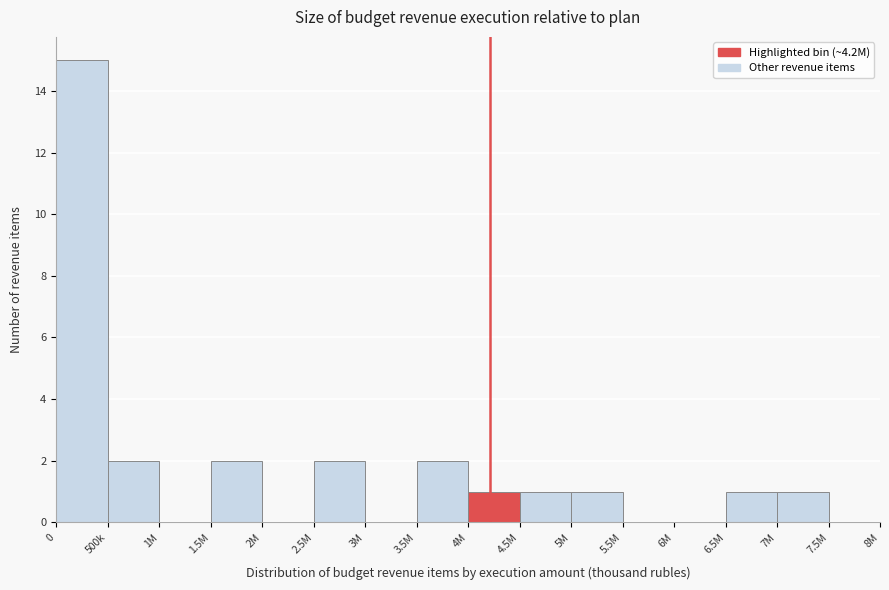

Reading right to left, transcribe all the data shown in this chart.

7.5M=0	7M=1	6.5M=1	6M=0	5.5M=0	5M=1	4.5M=1	4M=1	3.5M=2	3M=0	2.5M=2	2M=0	1.5M=2	1M=0	500k=2	0=15